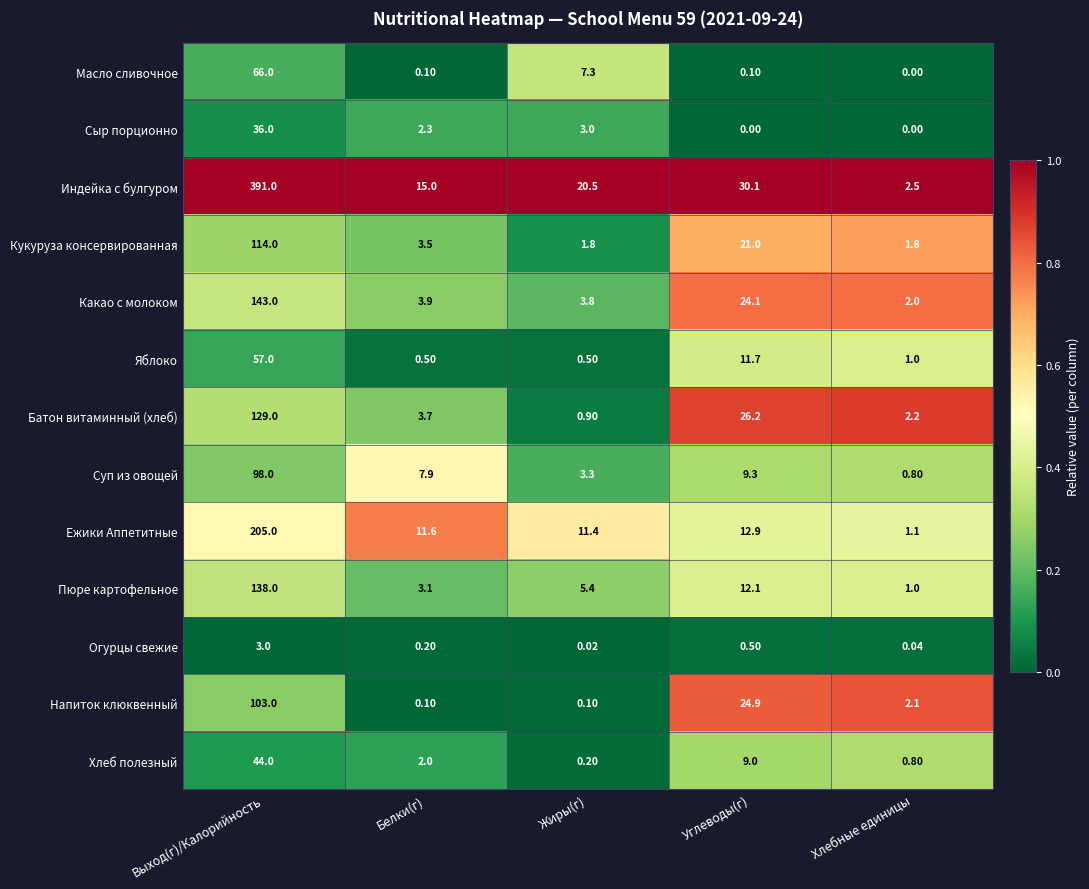

Which series changed the most between Углеводы(г) and Хлебные единицы?

Индейка с булгуром